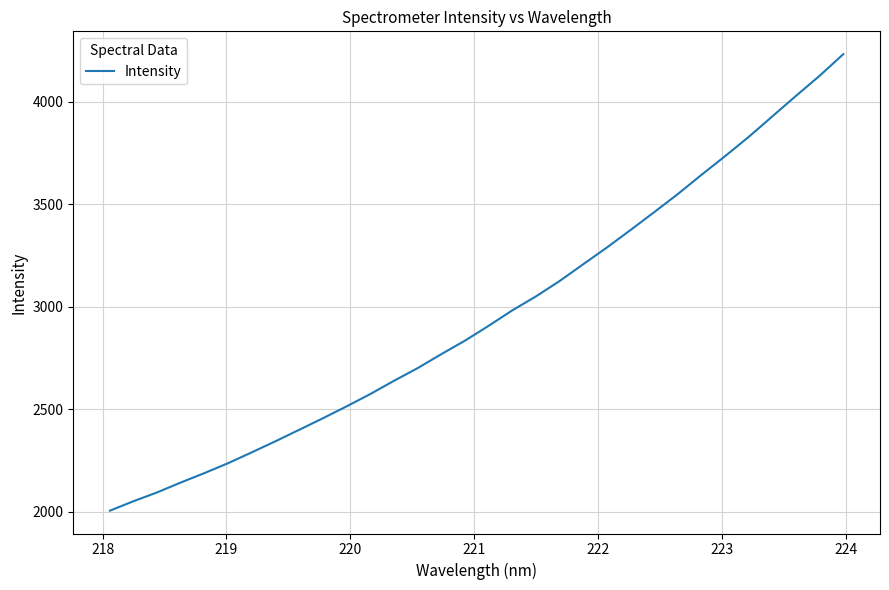

What is the difference between the maximum and minimum values?

2227.6